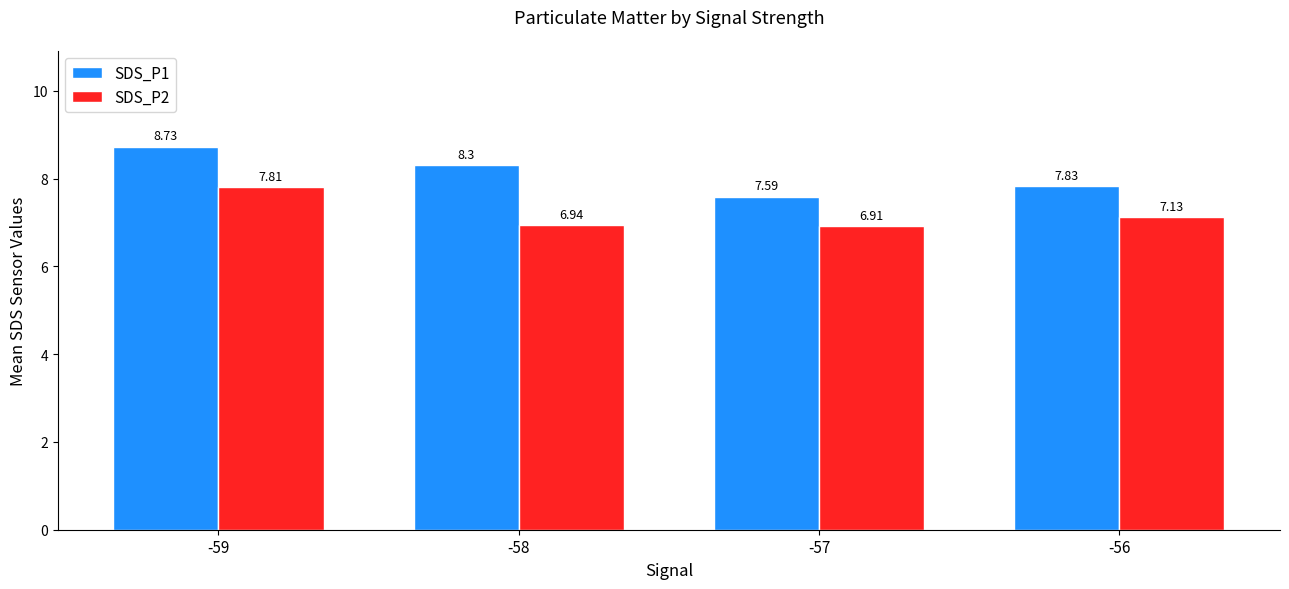

What is the average value of the SDS_P2 series?

7.2